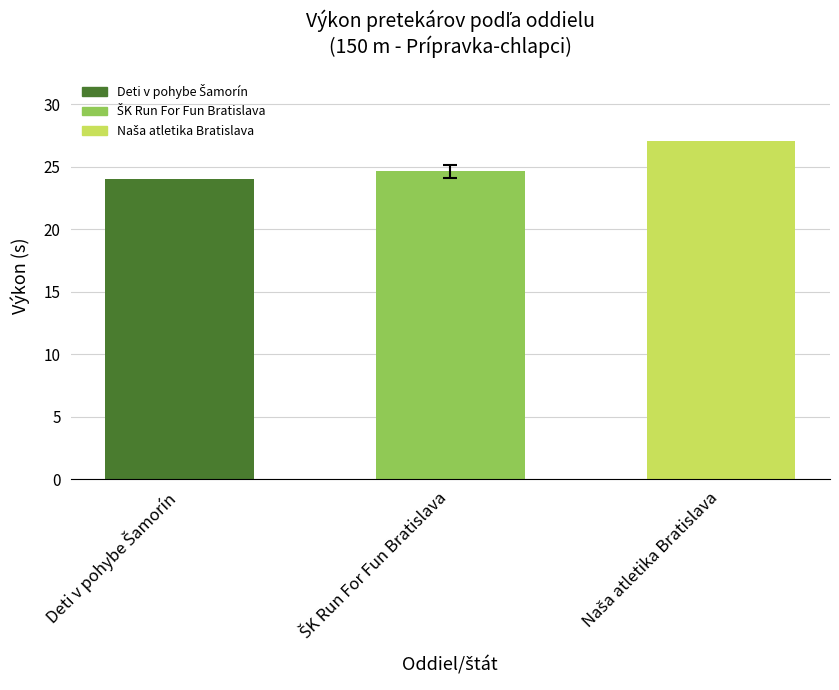

What is the value of the 1st bar from the left?

24.0